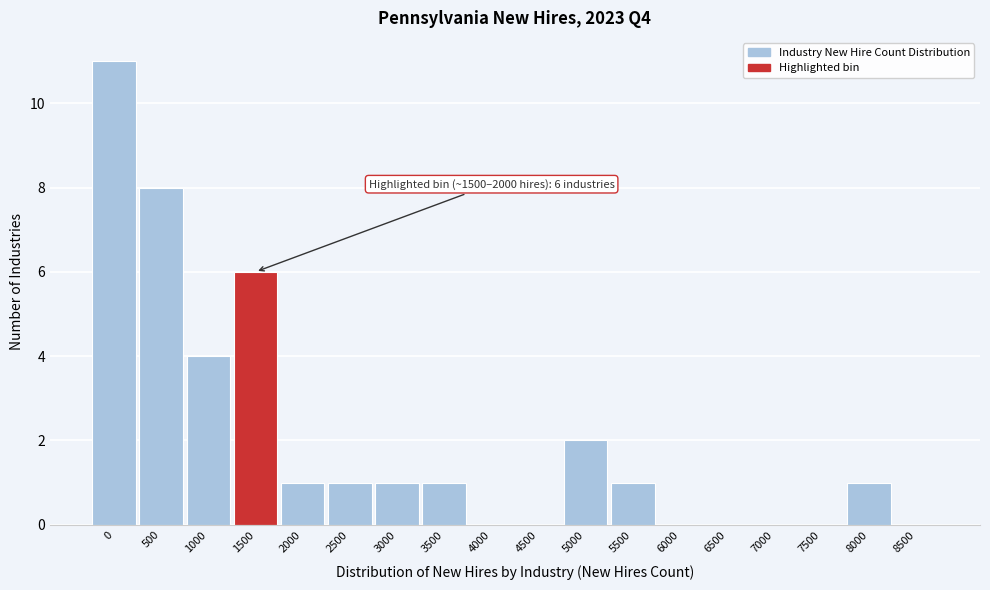

Reading left to right, transcribe all the data shown in this chart.

0=11	500=8	1000=4	1500=6	2000=1	2500=1	3000=1	3500=1	4000=0	4500=0	5000=2	5500=1	6000=0	6500=0	7000=0	7500=0	8000=1	8500=0